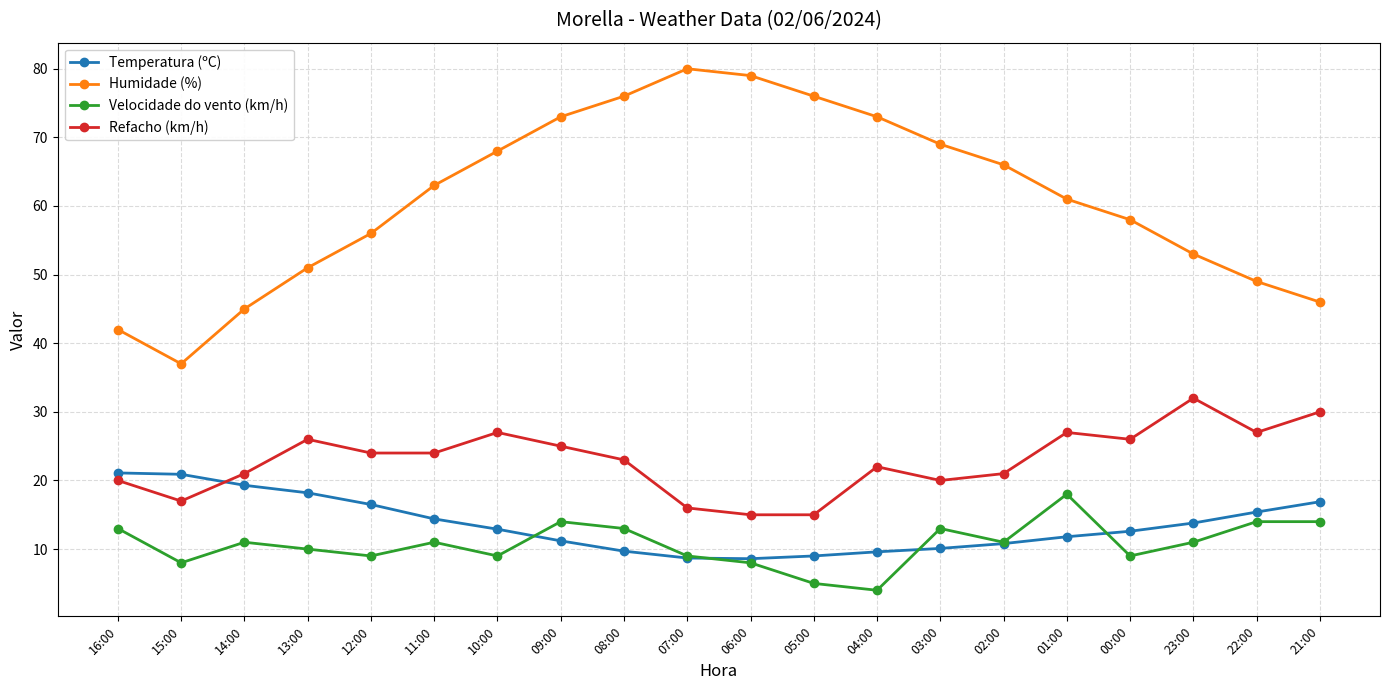

Where is the first local minimum for Humidade (%)?

15:00